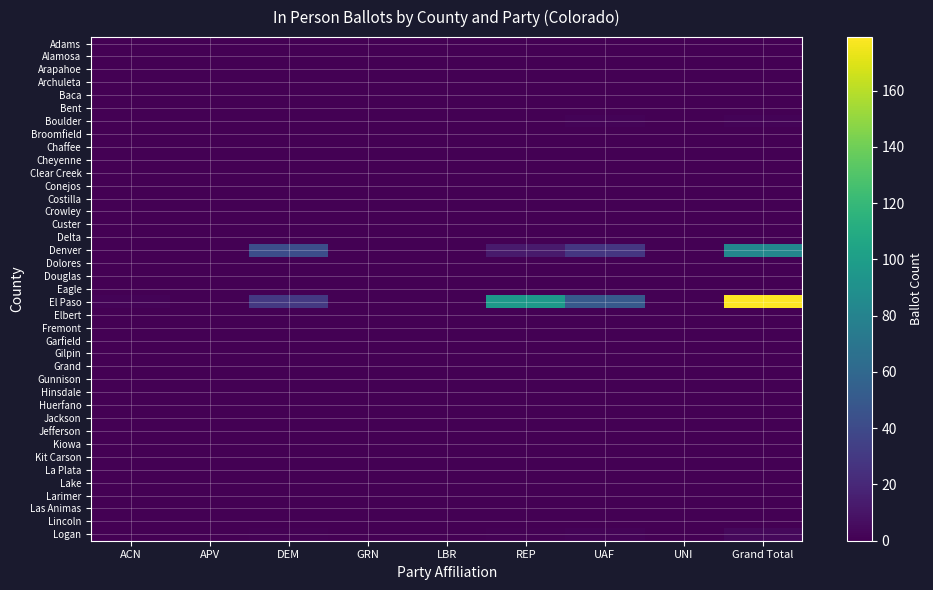

At which category does the chart reach its minimum across all series?

ACN